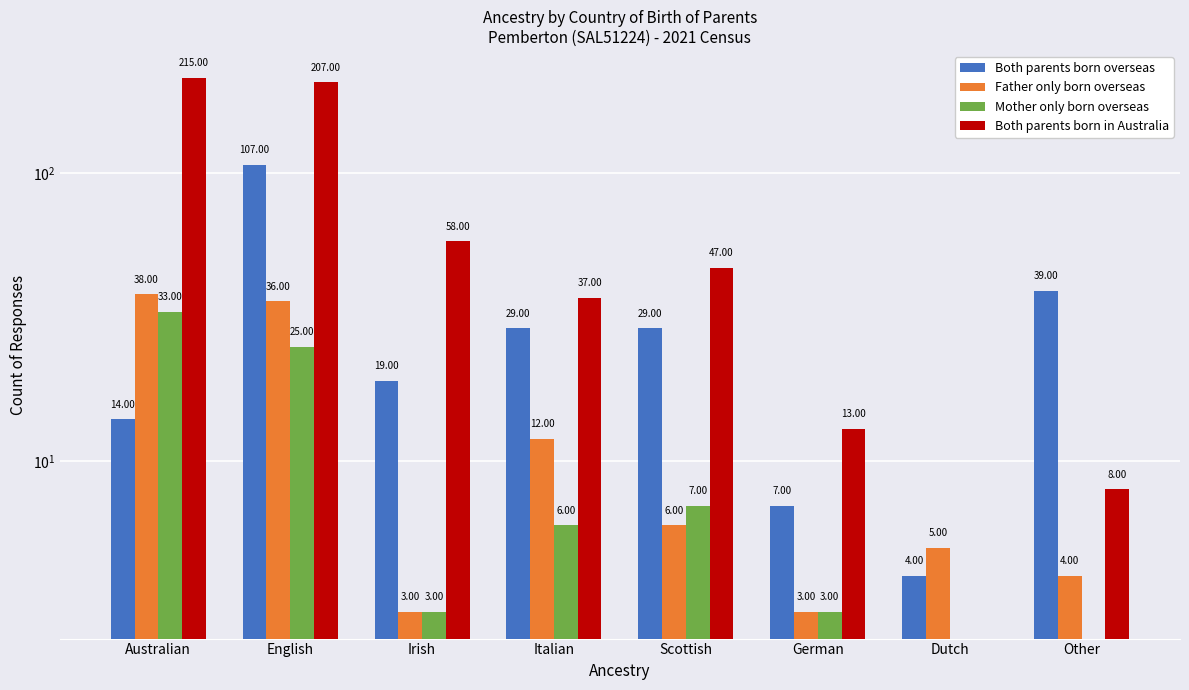

What is the label of the 3rd bar from the right?

German